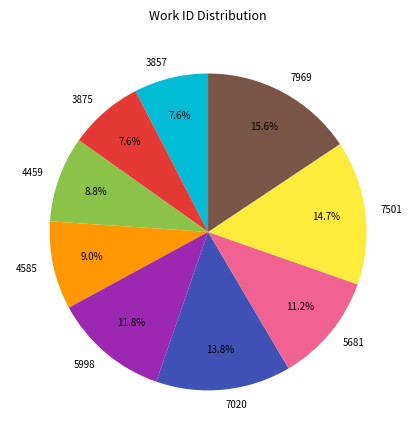

Which category has the biggest portion of the pie?

7969